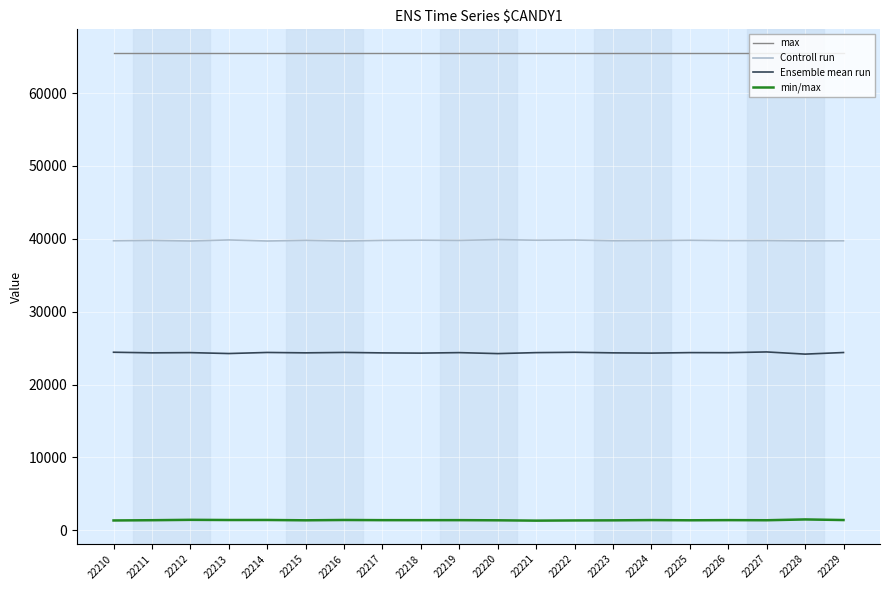

What is the spread (max minus min) of values at 22214?

64111